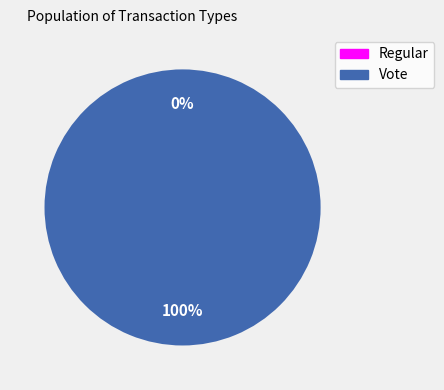

To the nearest percent, what is the average slice percentage?

50%